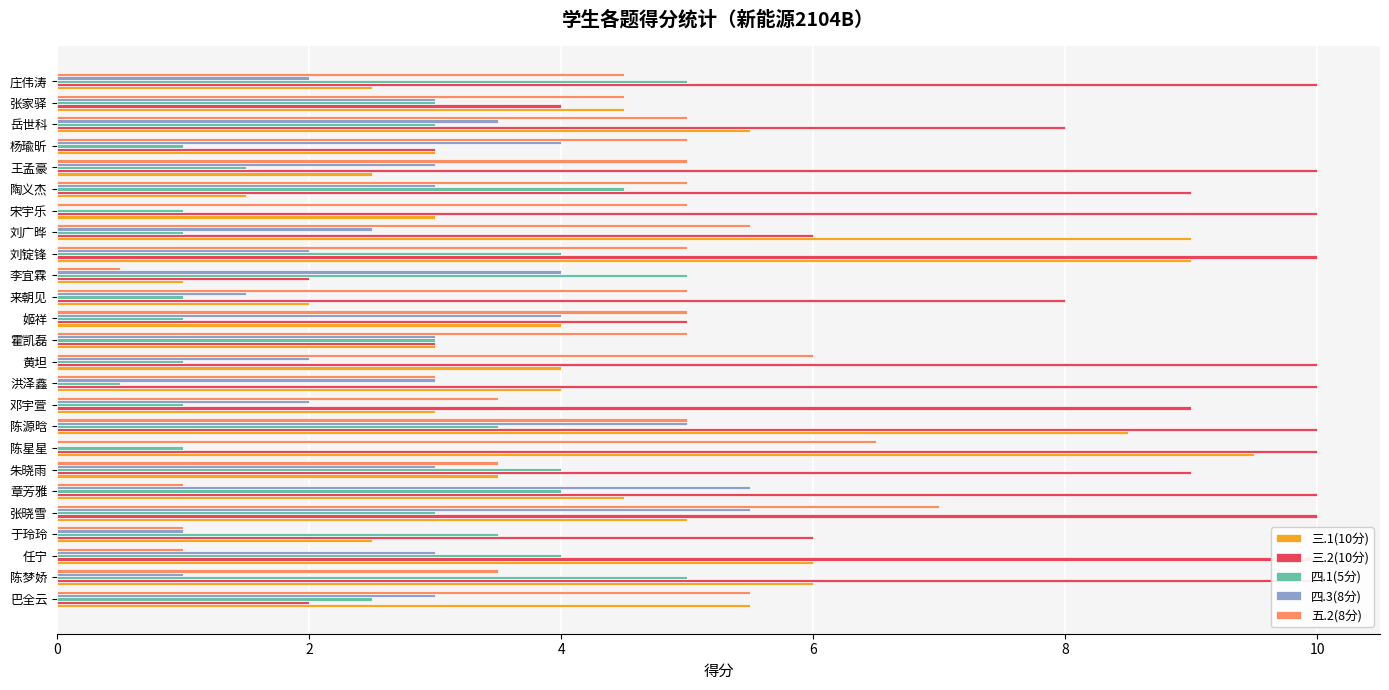

What are all the series names shown in the legend?

三.1(10分), 三.2(10分), 四.1(5分), 四.3(8分), 五.2(8分)